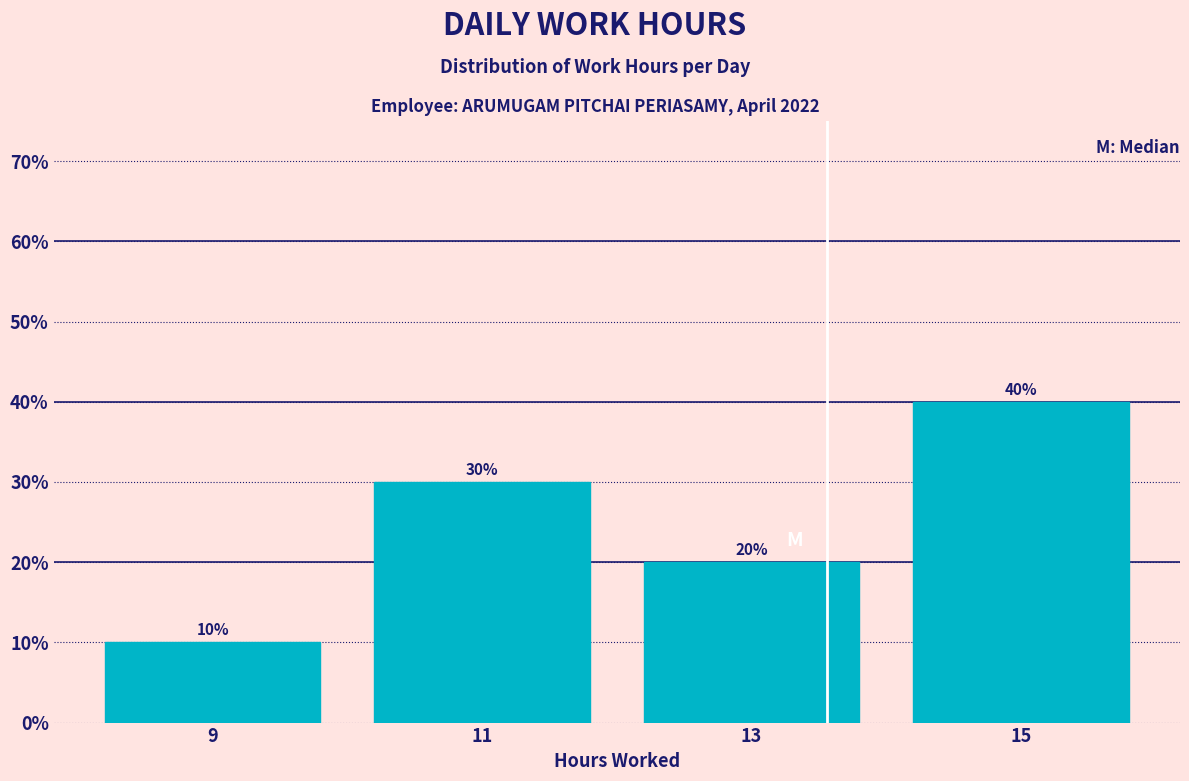

Reading left to right, list every bar in this chart as the range it spans on the x-axis followed by its height.

8 to 10: 10
10 to 12: 30
12 to 14: 20
14 to 16: 40